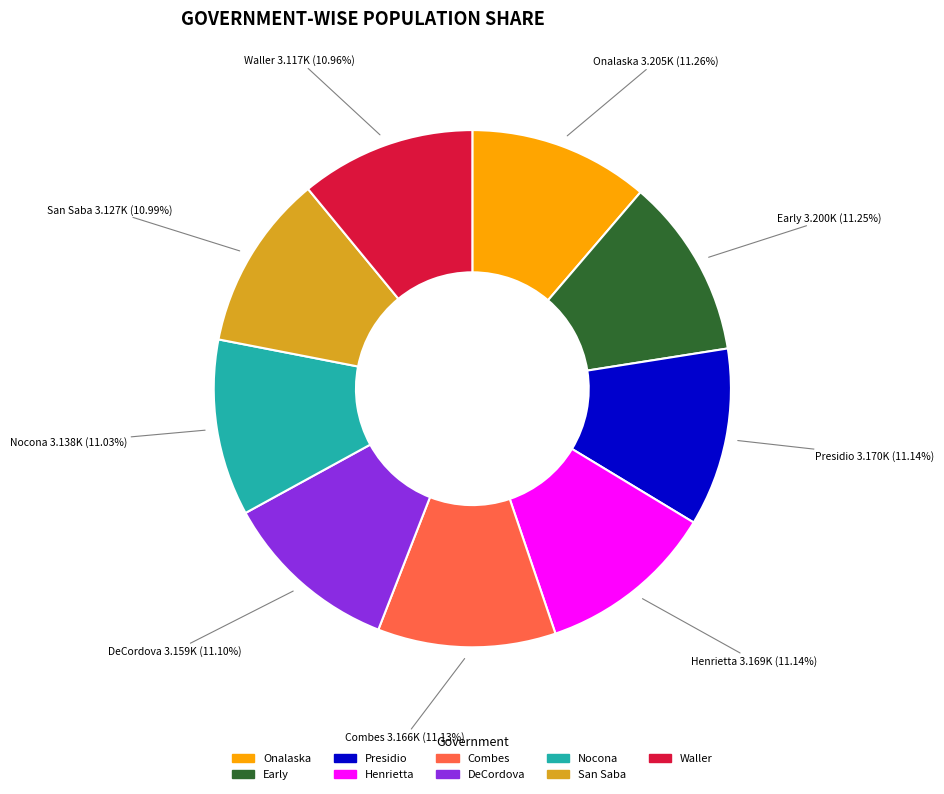

The Onalaska slice represents 11% of the pie. True or false?

True